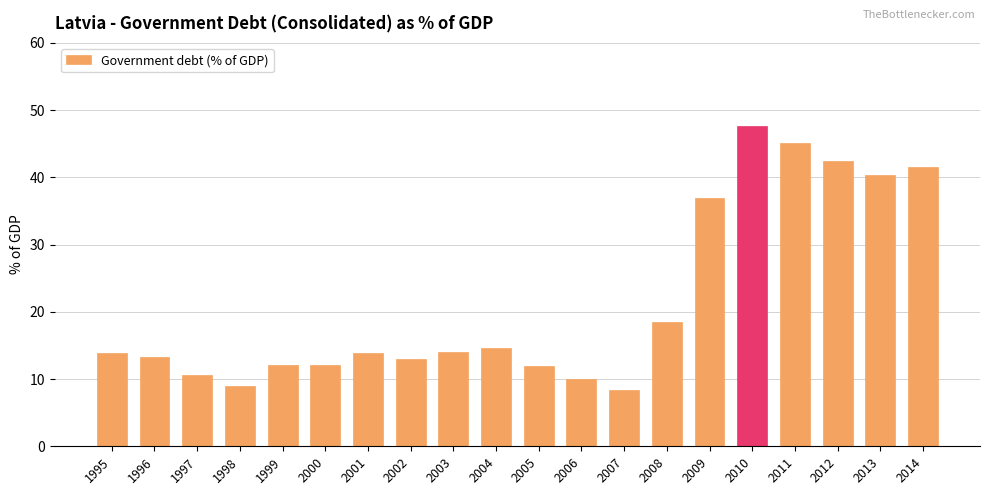

Is it true that the value at 2006 is 16.8?

False